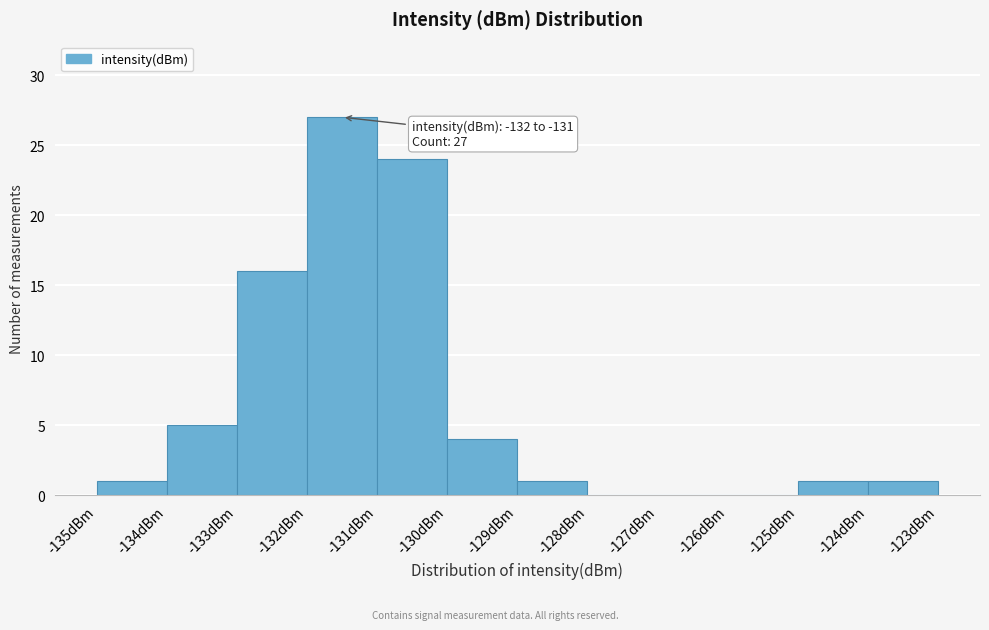

Which range on the x-axis has the tallest bar?

-132 to -131